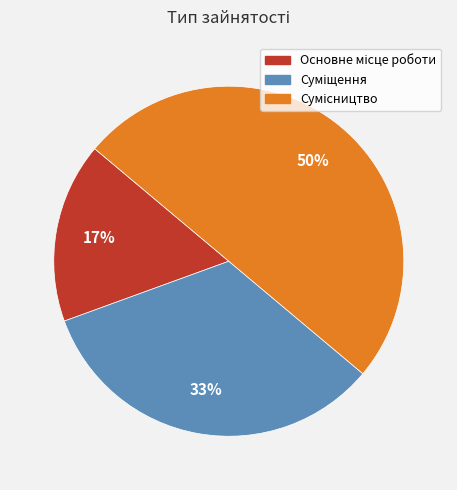

To the nearest percent, what is the average slice percentage?

33%